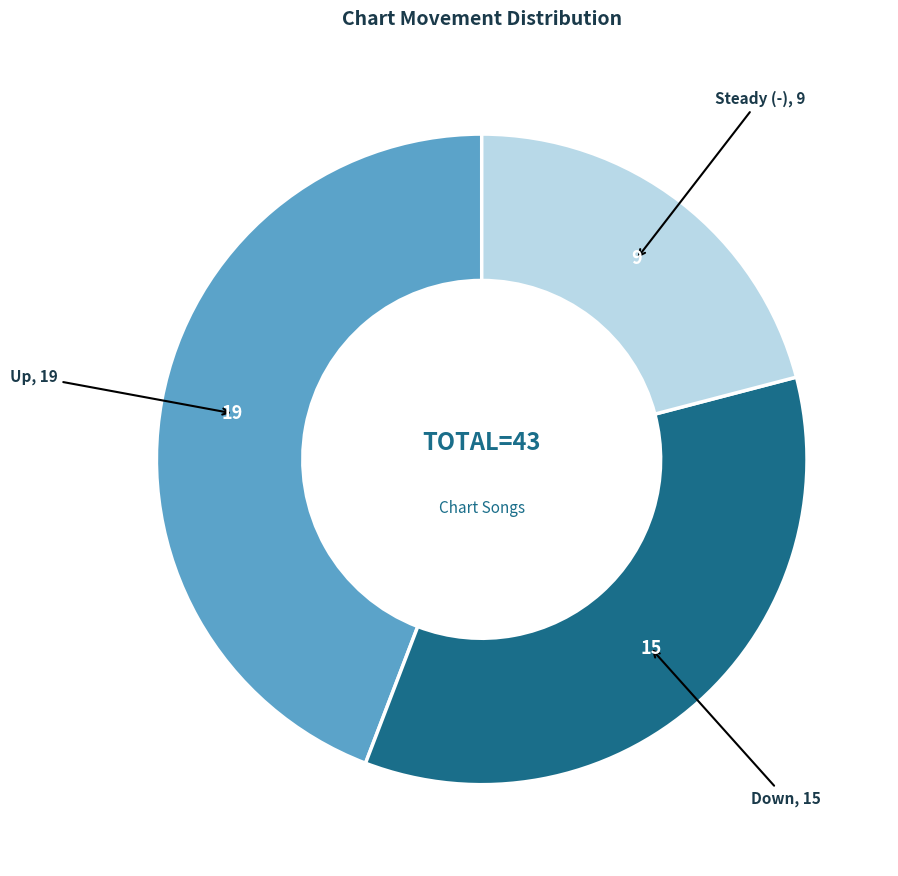

Does any single category account for the majority?

No